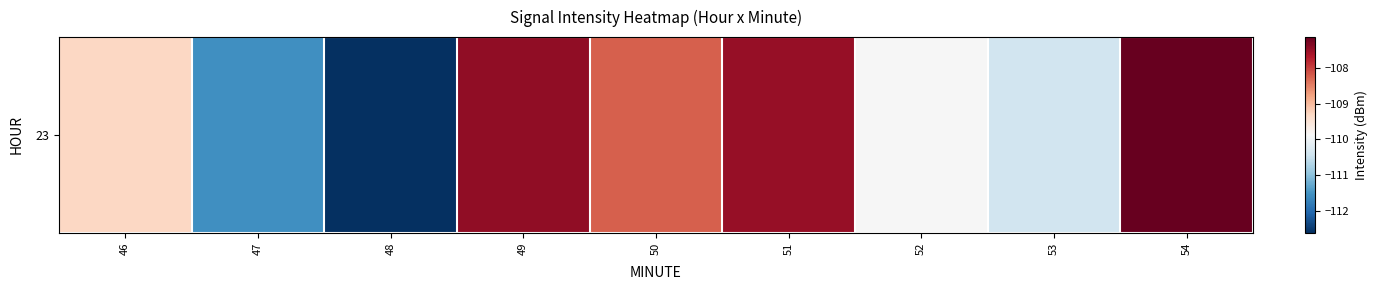

The value at 53 is -110.4. True or false?

True